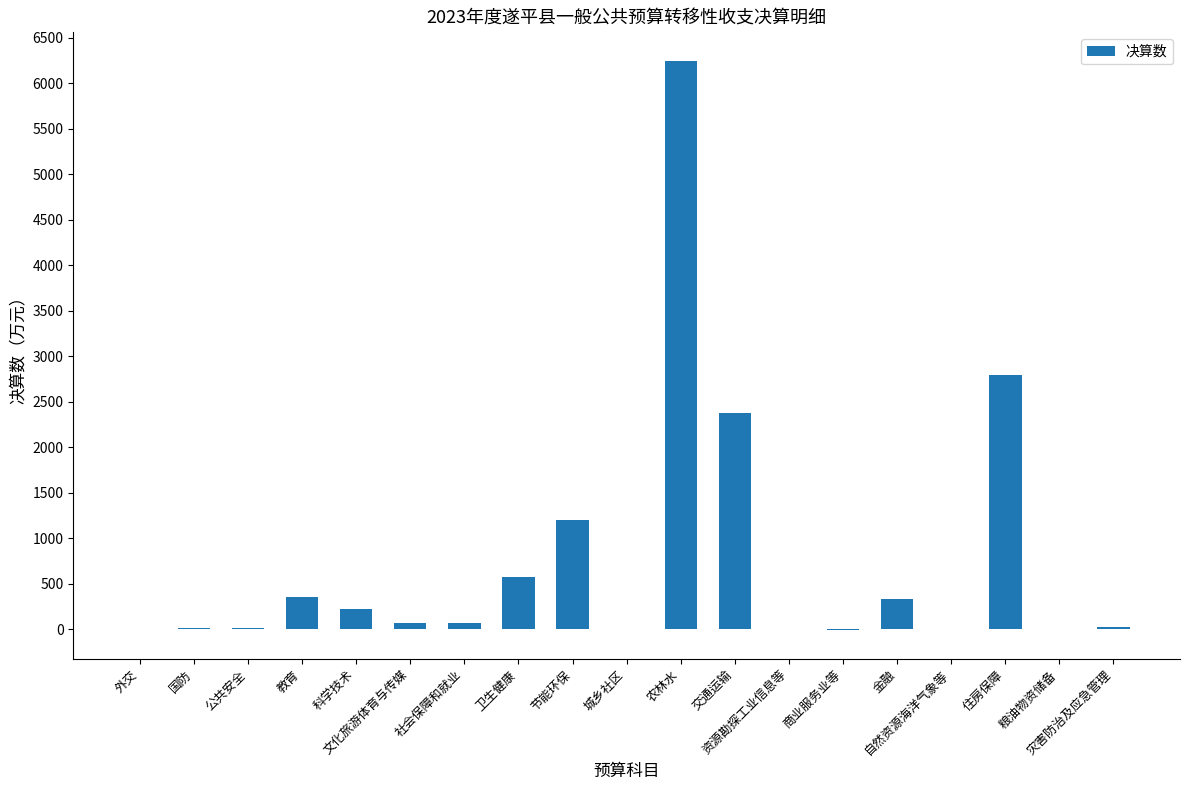

What is the sum of all values?

14252